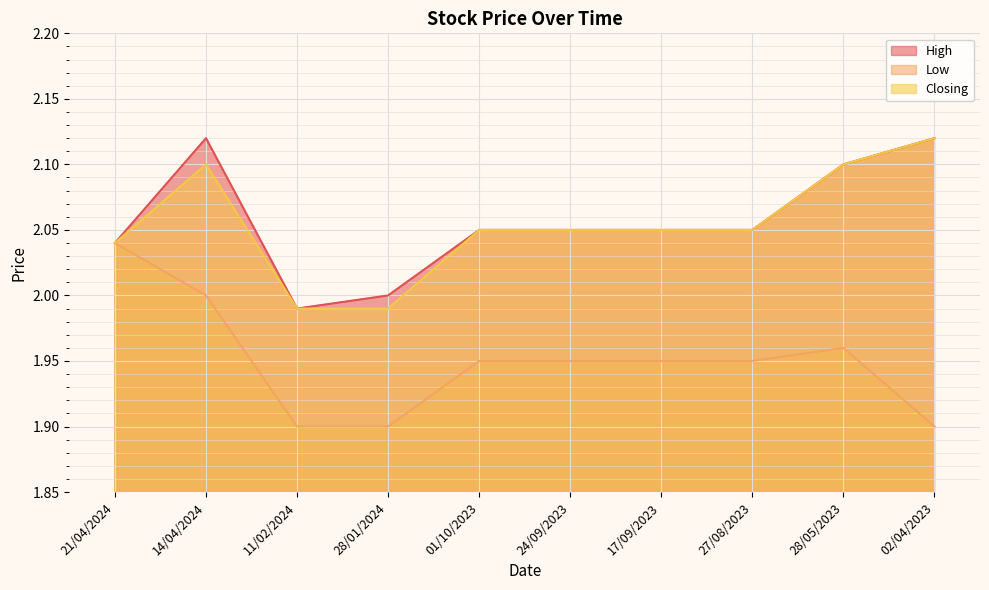

What is the maximum value shown in the chart?

2.1